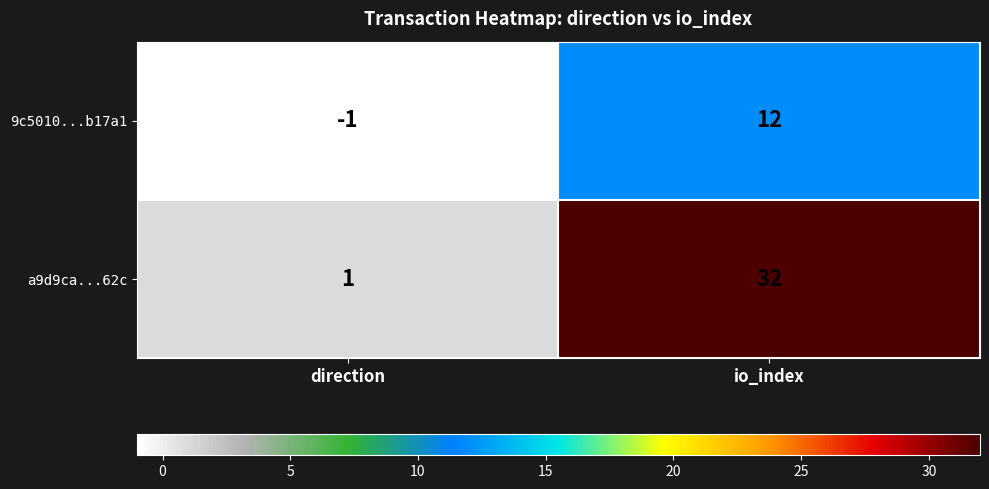

Reading left to right, extract all data points from this chart.

9c5010...b17a1: direction=-1	io_index=12
a9d9ca...62c: direction=1	io_index=32